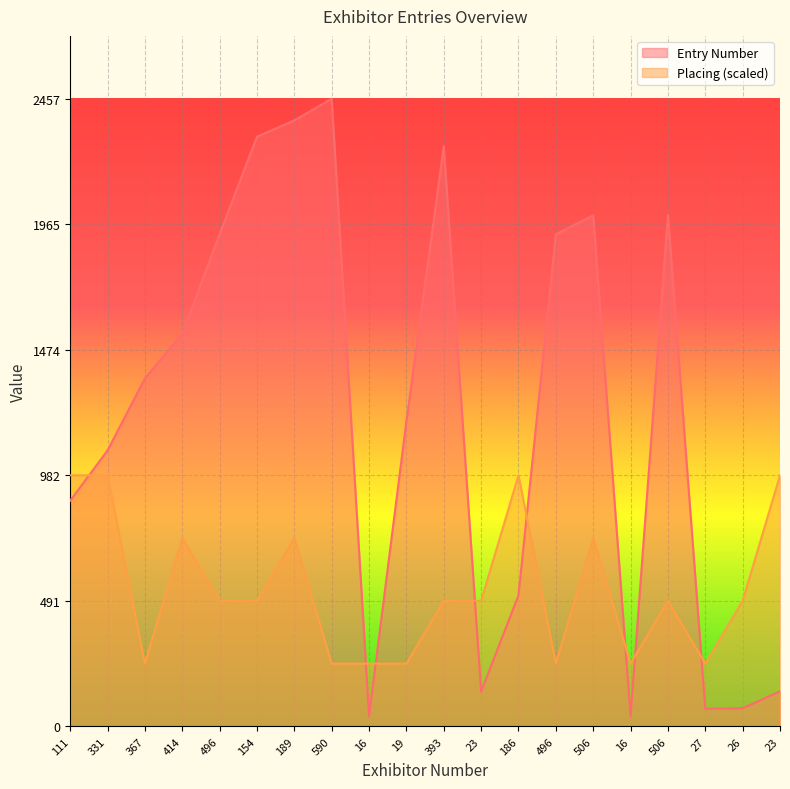

List the series in order of their overall mean, lowest first.

Placing (scaled), Entry Number